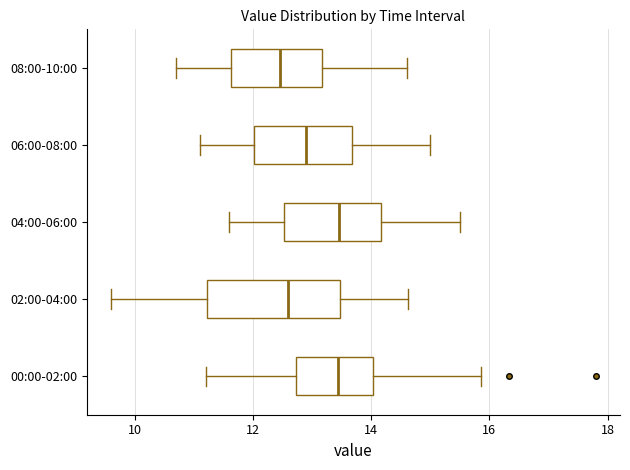

Where does the right whisker of the box for 04:00-06:00 end on the x-axis? The values are not printed on the chart, so give them approximately, as read against the axis.

15.6